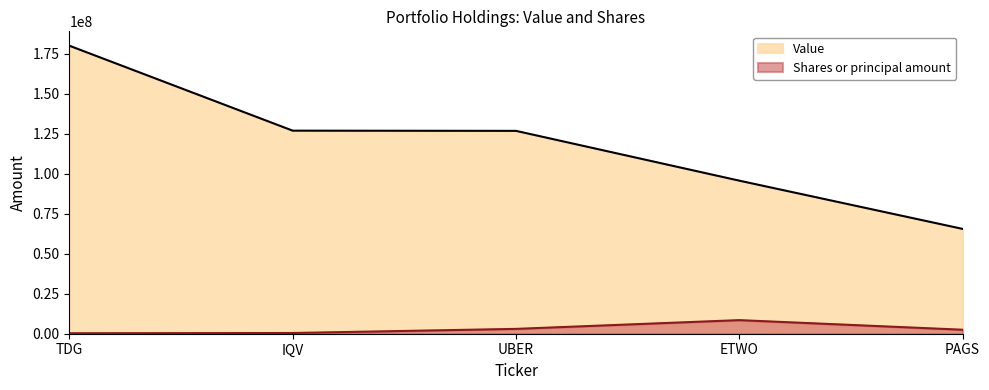

What is the average value of the Shares or principal amount series?

2951660